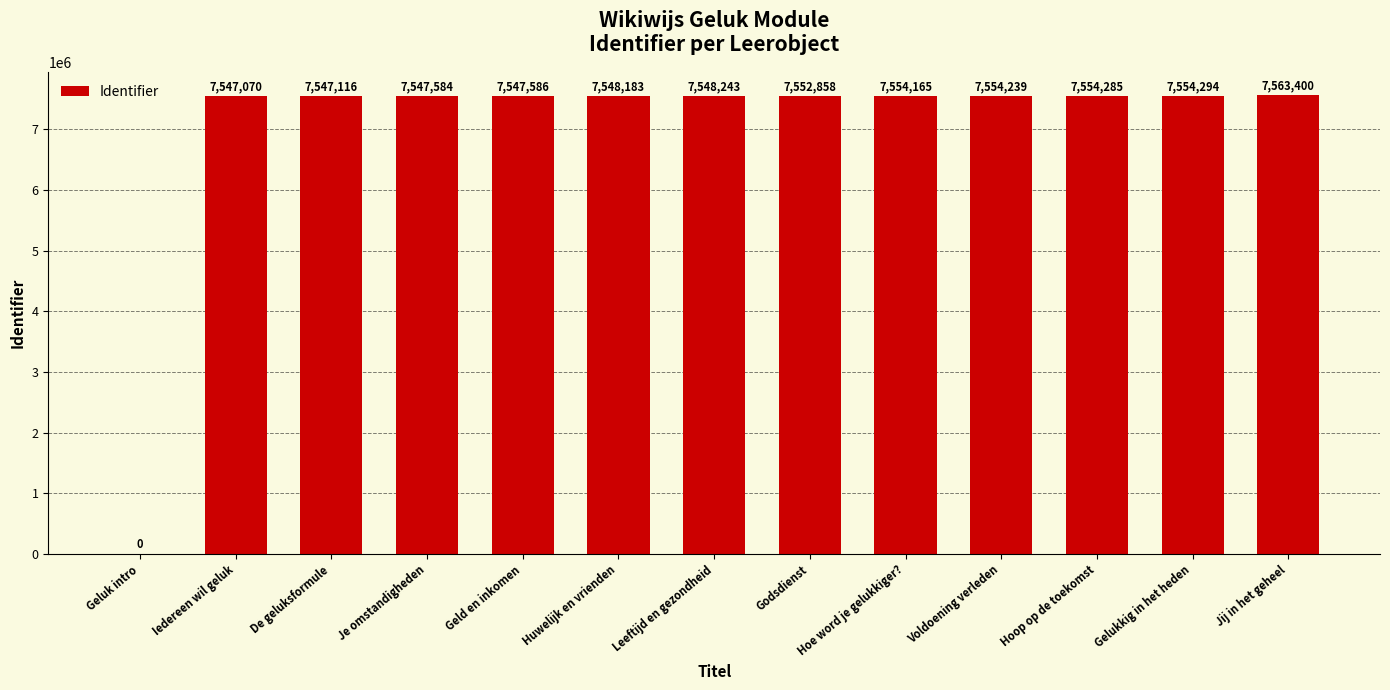

How many series are shown in this chart?

1